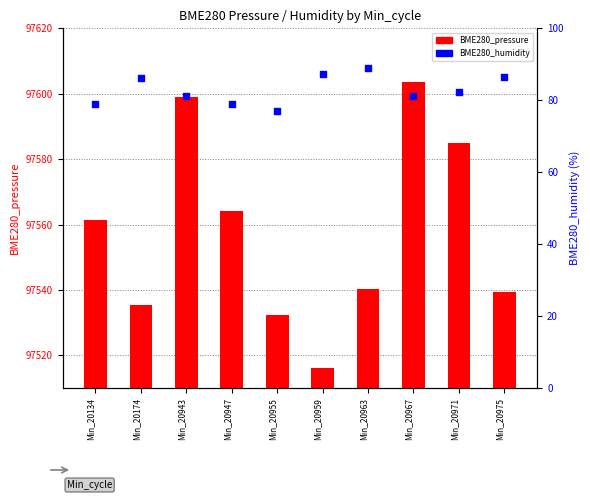

Which series contains the lowest Y value?

BME280_humidity